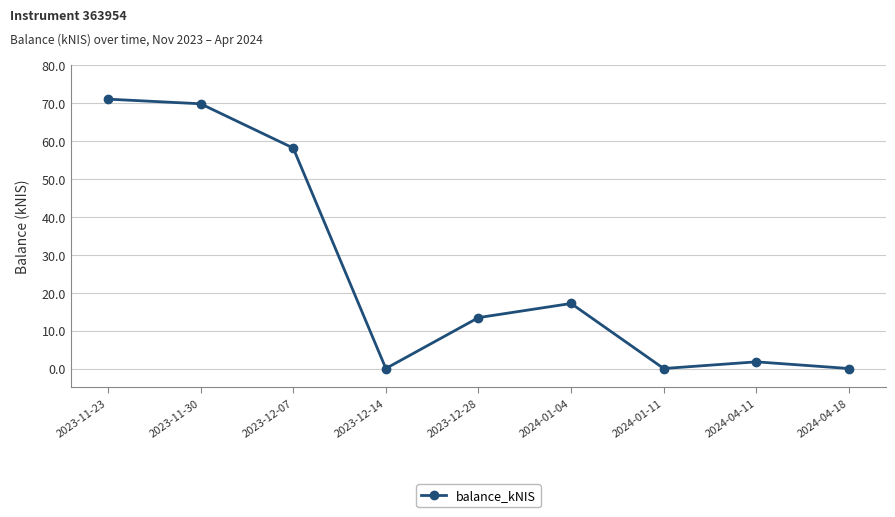

The chart shows a value of 58.1 at 2023-12-07. True or false?

True